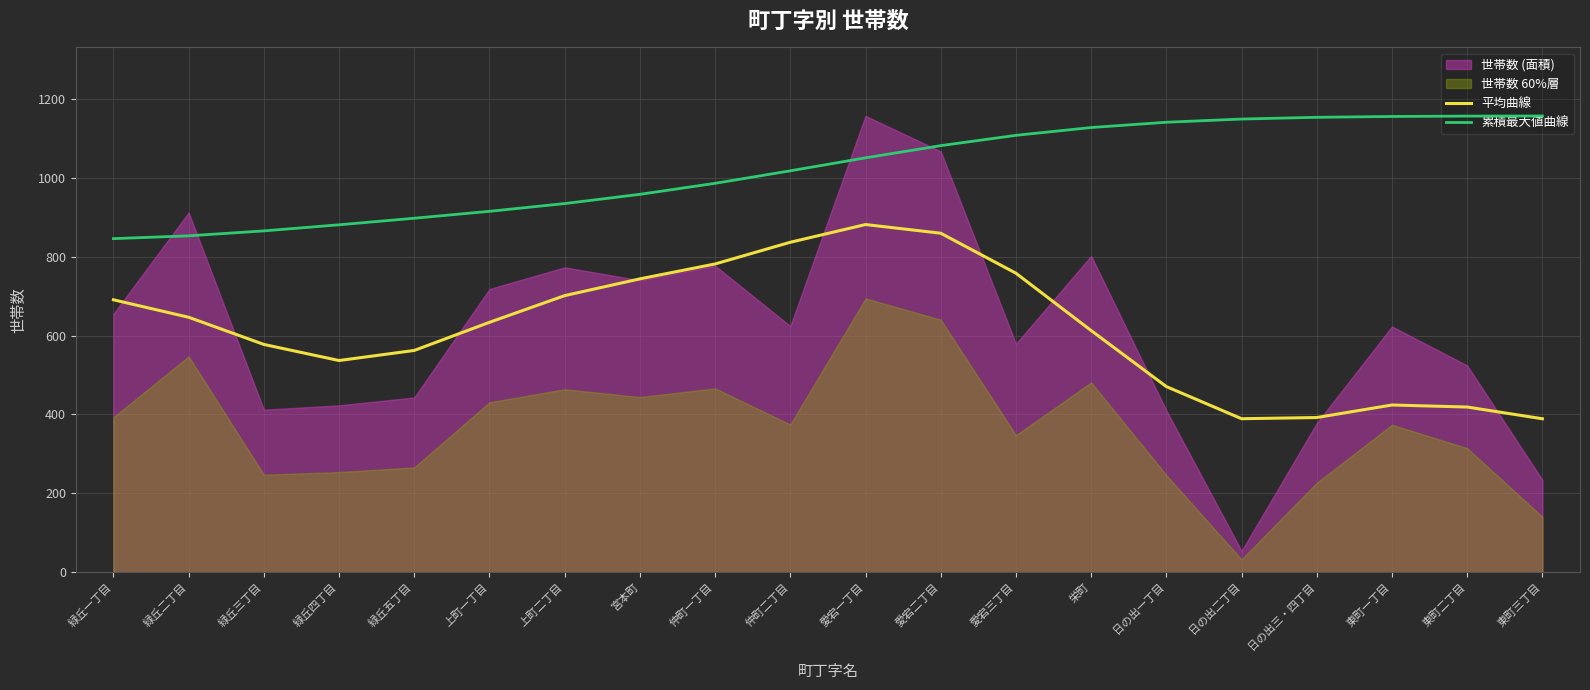

Which series has the largest total across all categories?

累積最大値曲線